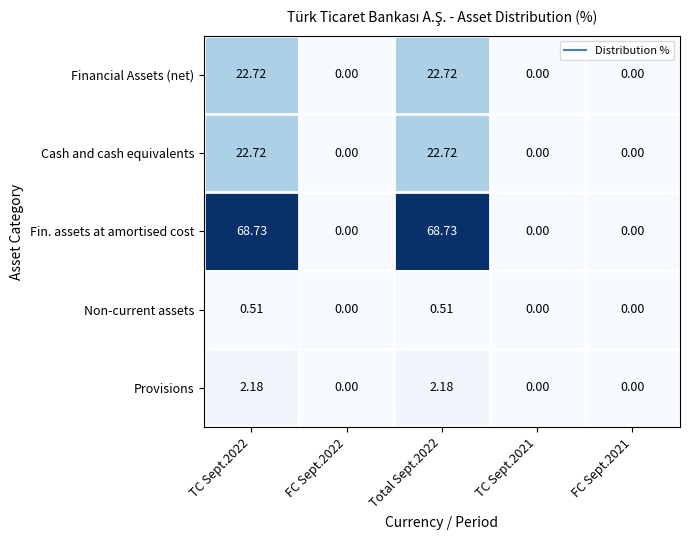

Which series has the largest total across all categories?

Fin. assets at amortised cost